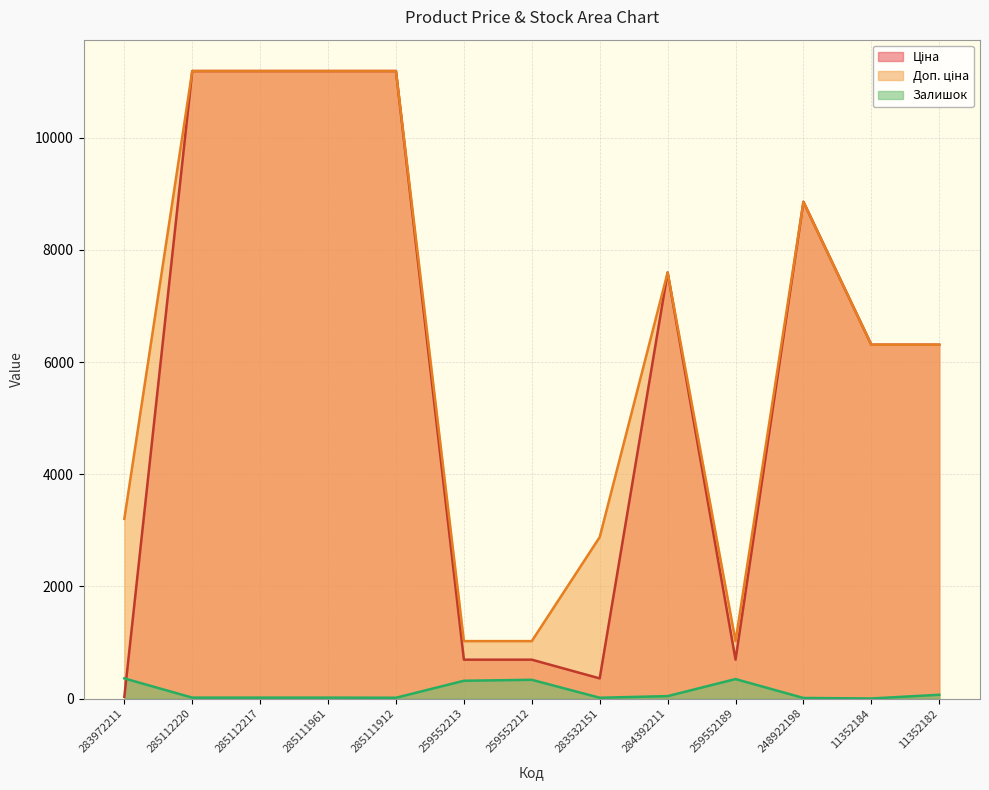

The Доп. ціна series shows 1024.6 at 259552213. True or false?

True